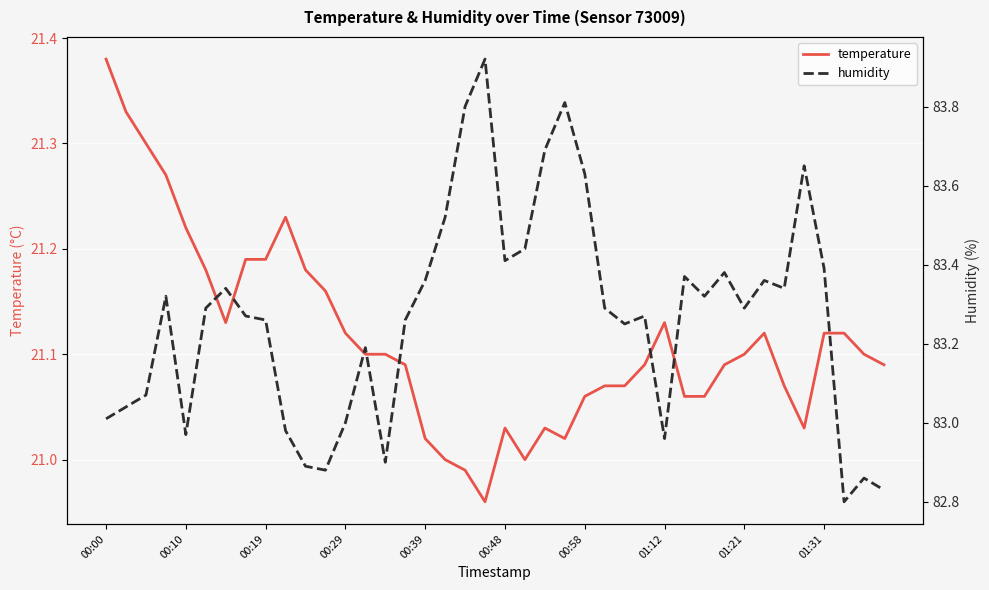

At which label does humidity first exceed 83?

00:00